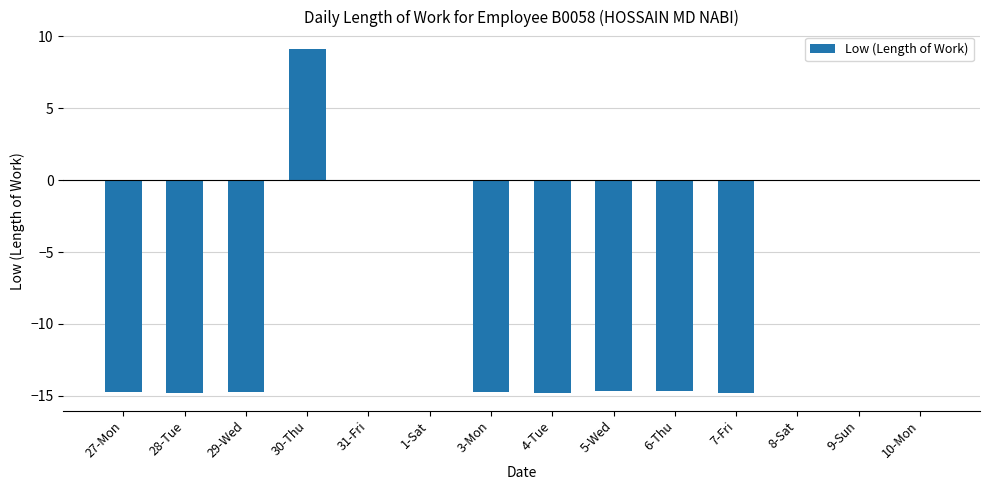

Read the value at 6-Thu.

-14.7